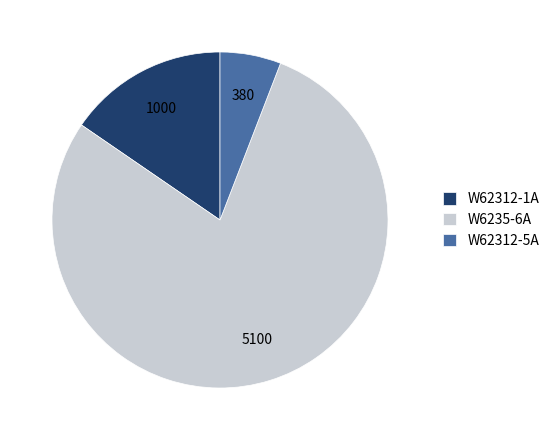

Is there any slice that represents more than half of the pie?

Yes